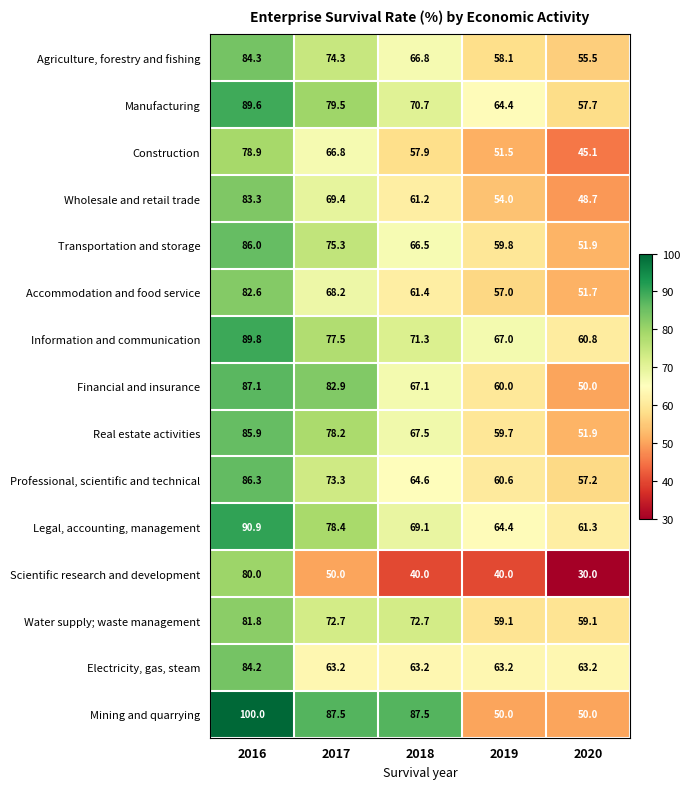

What is the greatest value displayed?

100.0